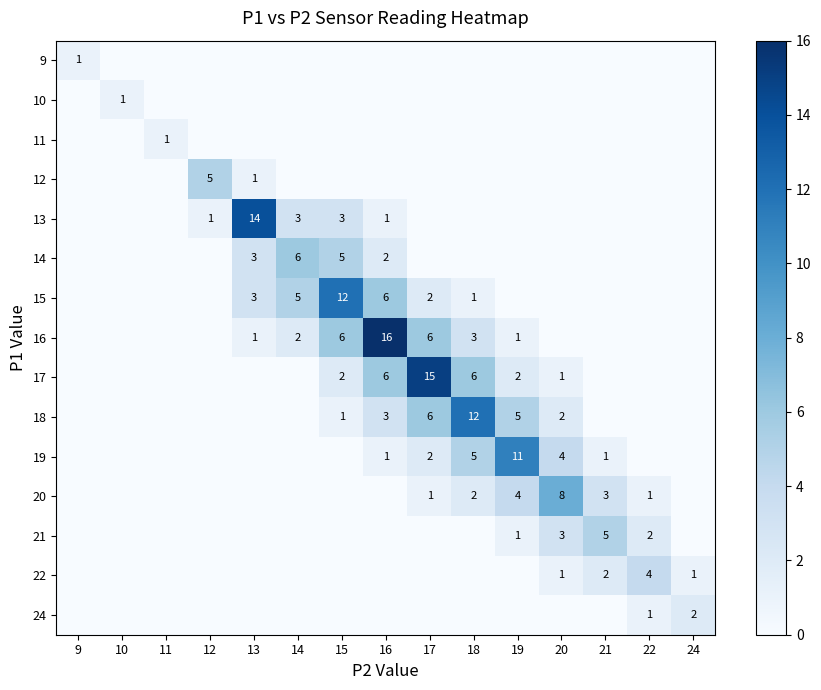

The value of 13 at 12 is 1. True or false?

True